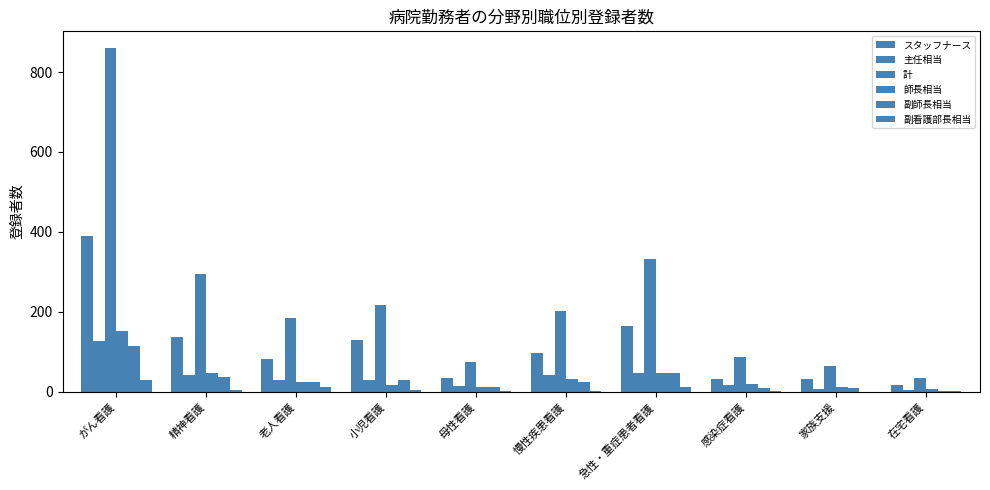

The value of 計 at 家族支援 is 31. True or false?

False